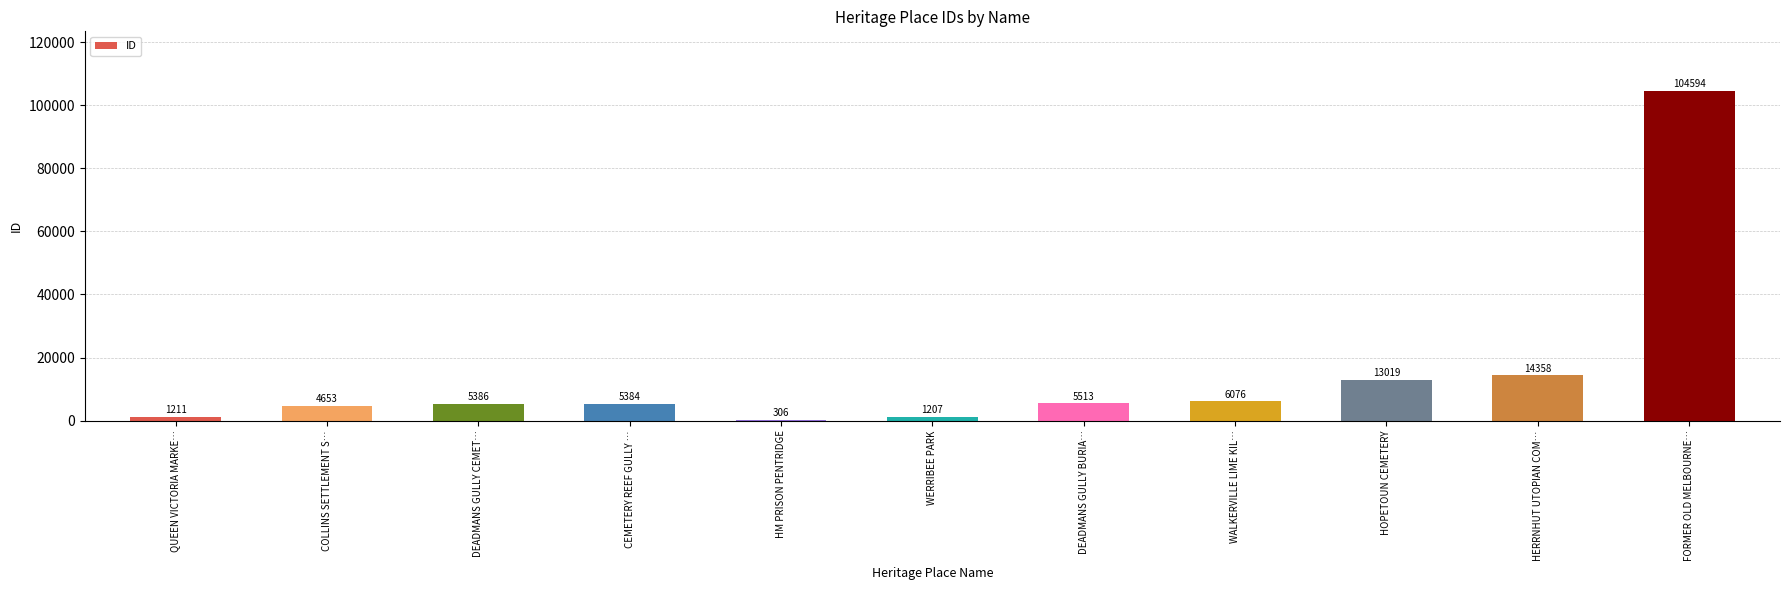

Is it true that the value at QUEEN VICTORIA MARKE… is 1211?

True